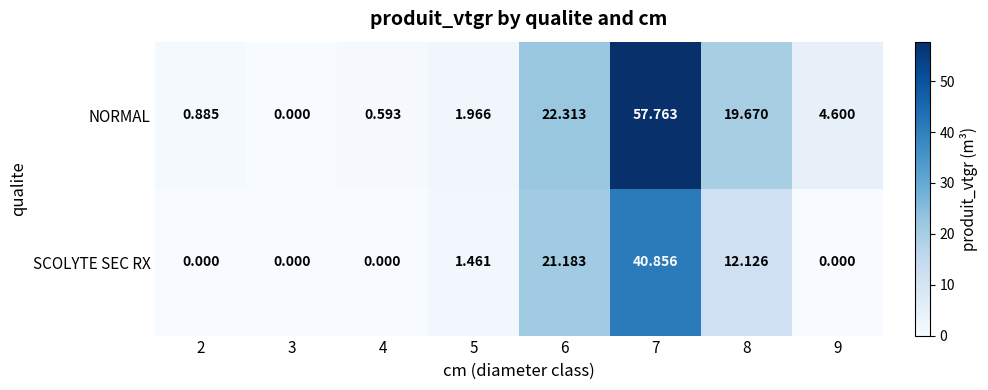

Which series has the largest range (max minus min)?

NORMAL